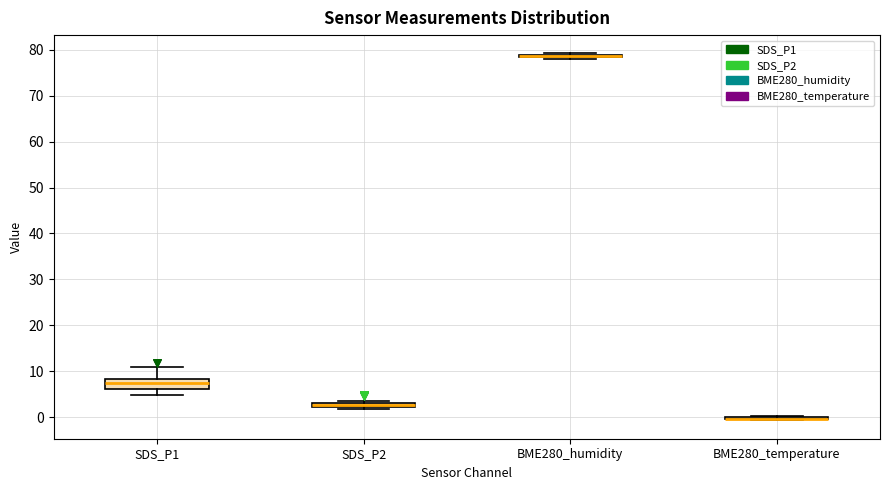

Where is the upper edge of the box for SDS_P1 on the y-axis? The values are not printed on the chart, so give them approximately, as read against the axis.

8